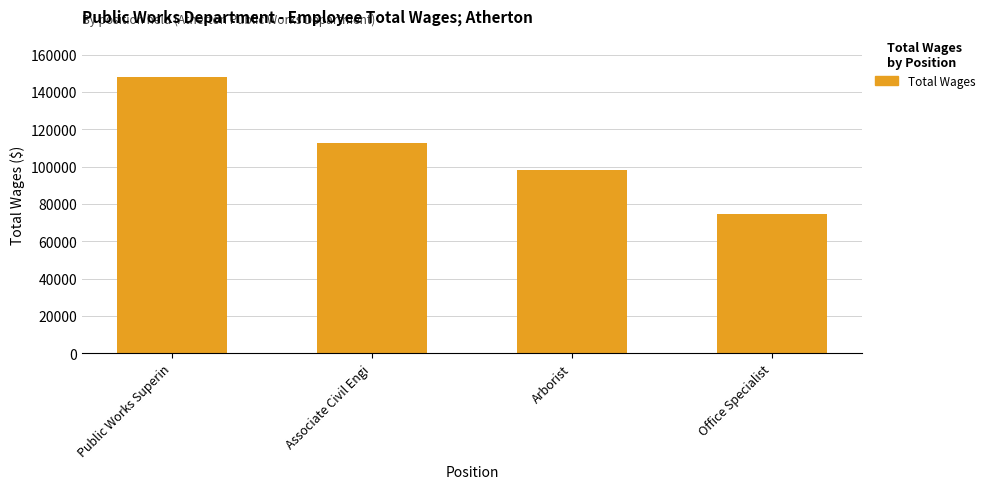

What is the difference between the maximum and minimum values?

73519